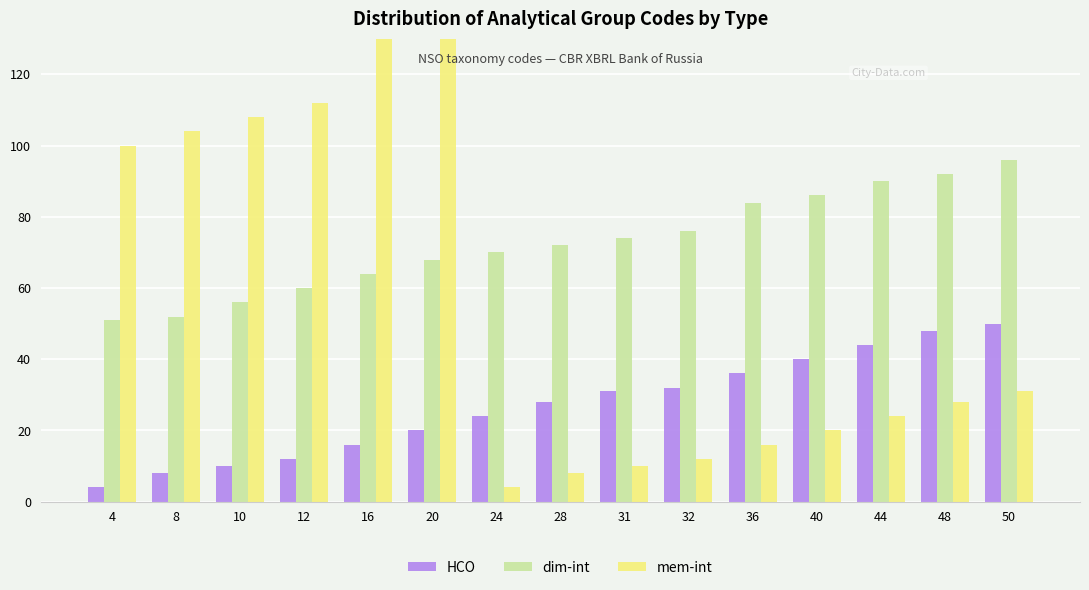

Is the value of mem-int at 40 greater than the value of dim-int at 48?

No